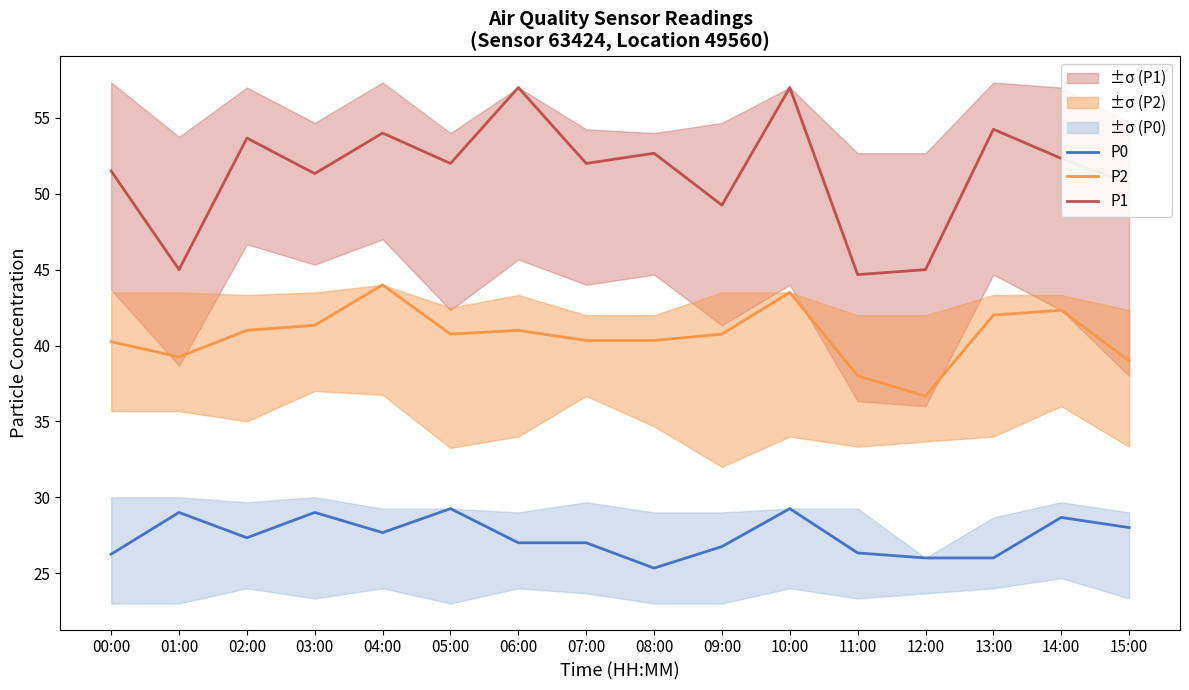

What position from the left is 15:00?

16